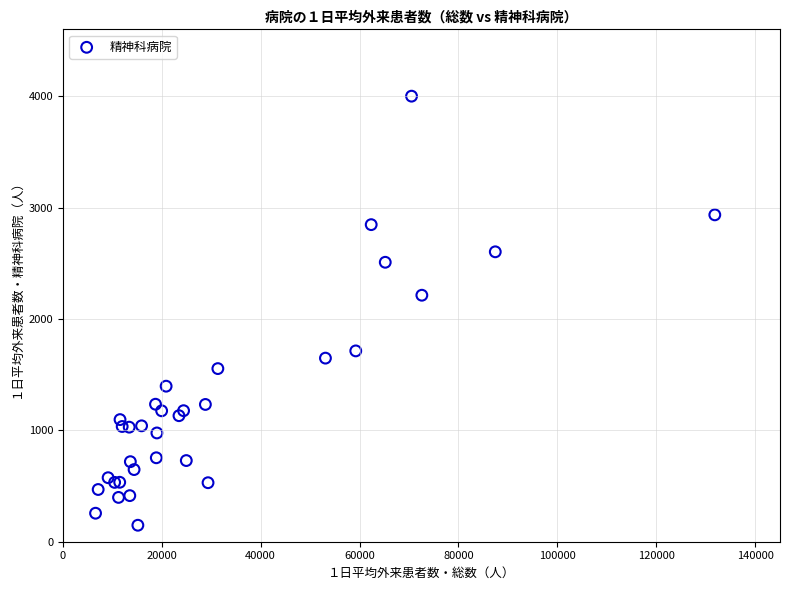

What Y value in the scatter plot is closest to 2075?

2214